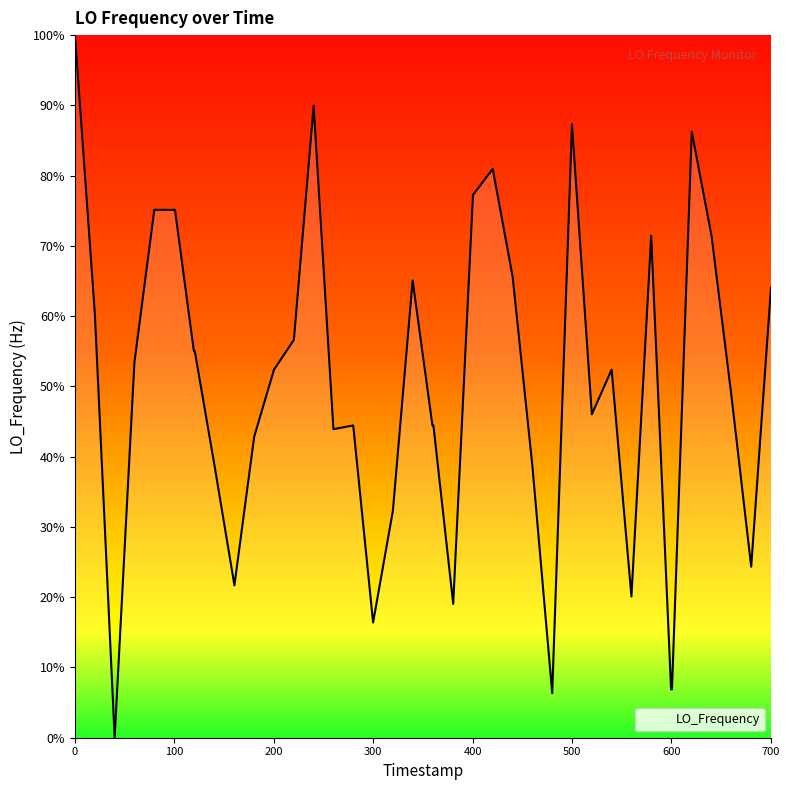

What is the difference between the maximum and minimum values?

100.0